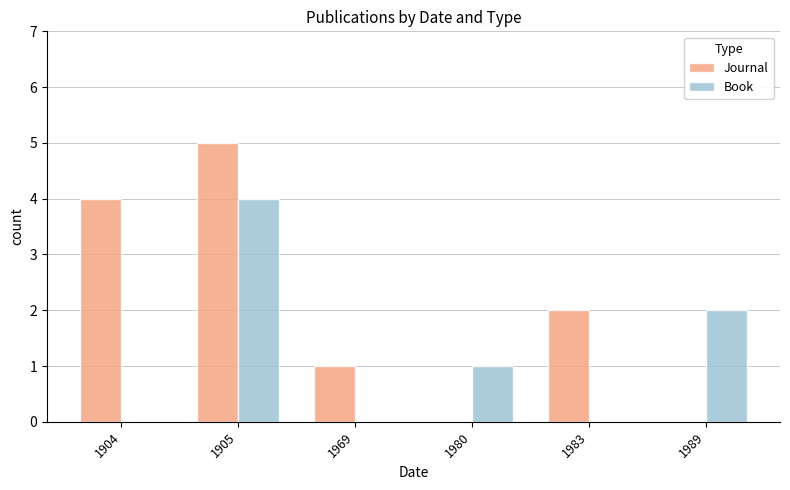

What is the highest value of the Journal series?

5